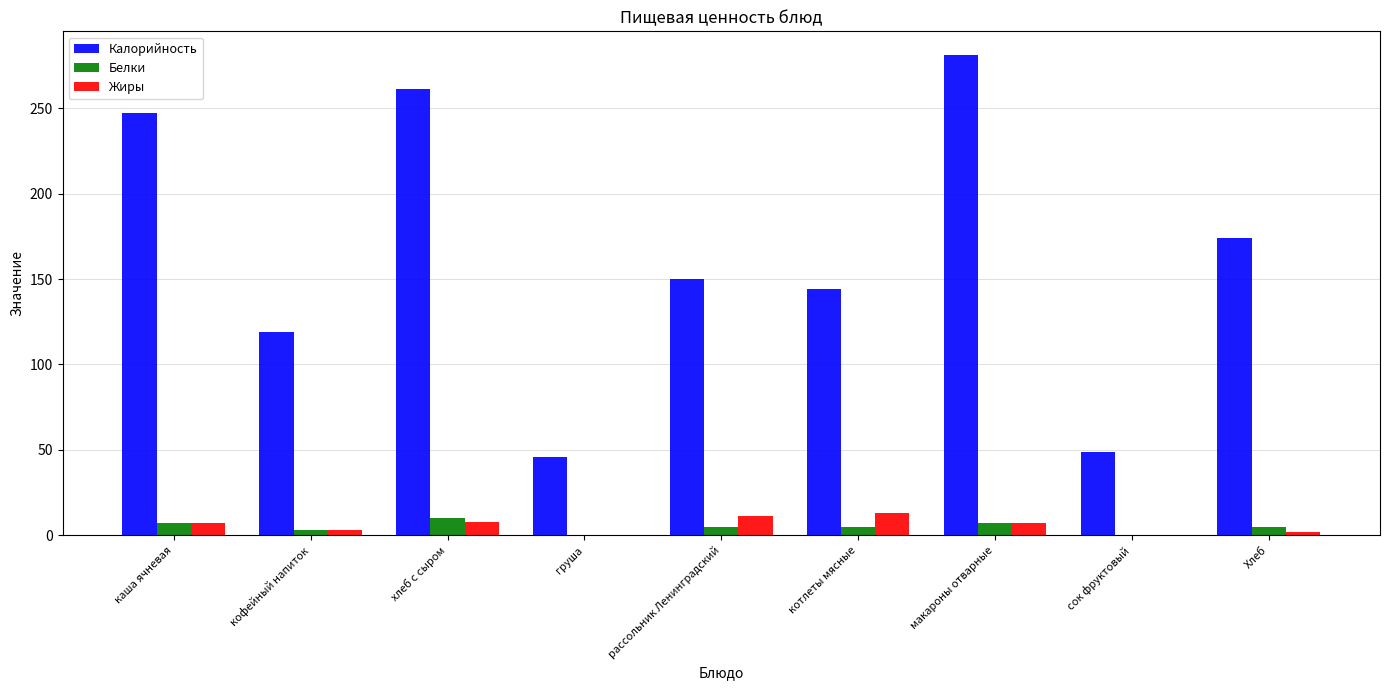

What is the difference between the Калорийность values at котлеты мясные and сок фруктовый?

95.0